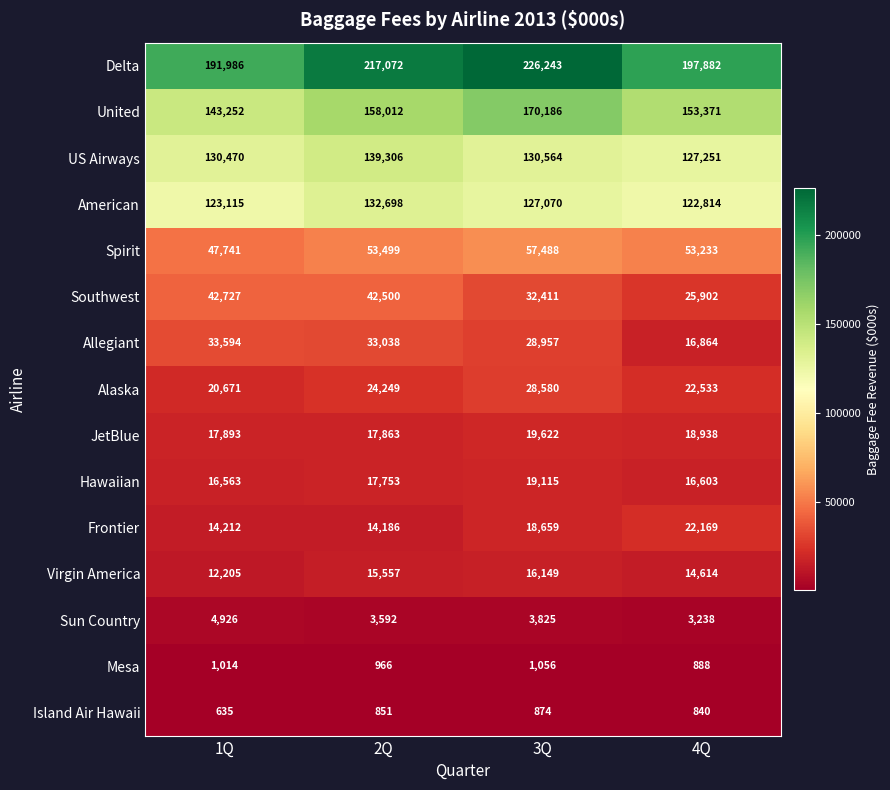

The Mesa series shows 340 at 1Q. True or false?

False